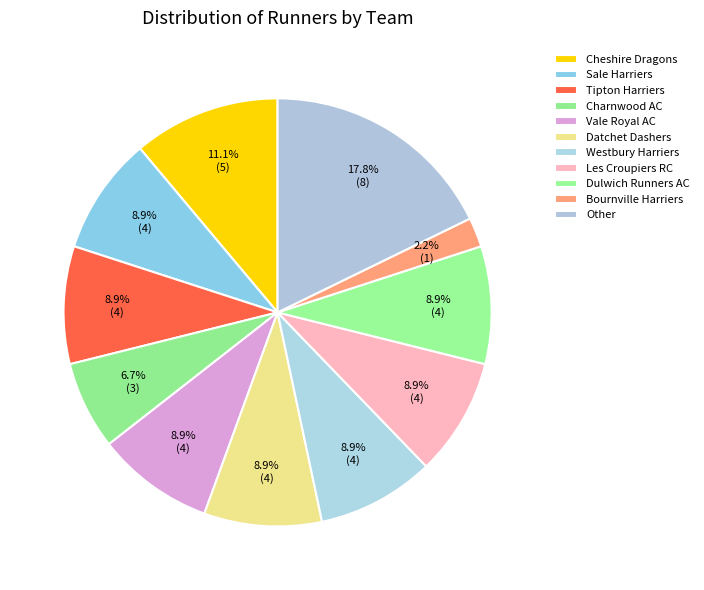

How many segments does this pie chart have?

11